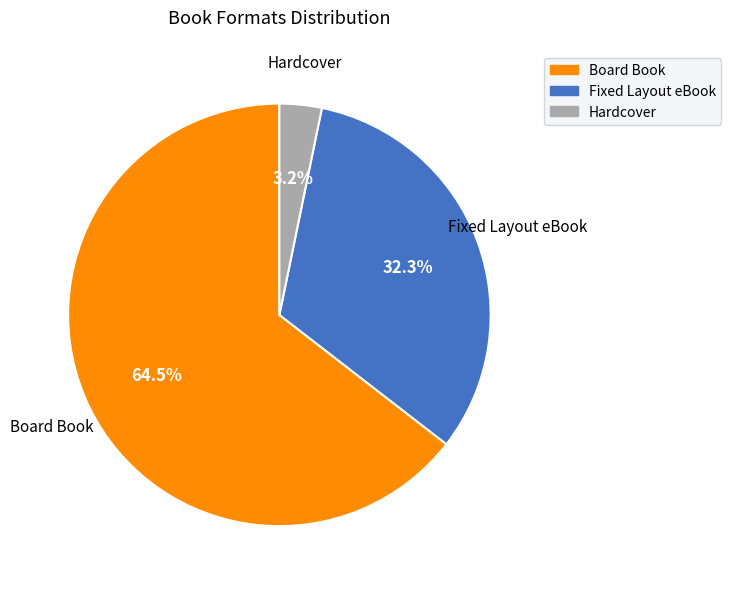

To the nearest percent, what is the average slice percentage?

33%